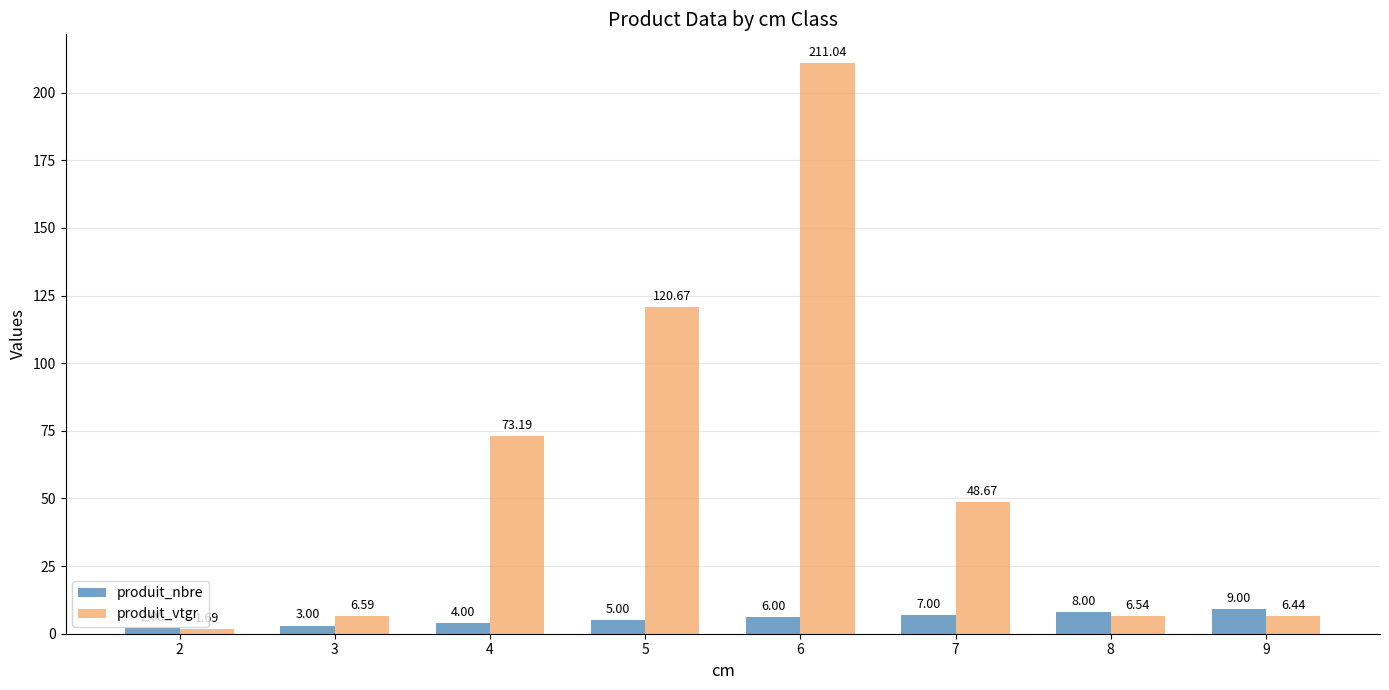

At how many categories does at least one series exceed 101?

2